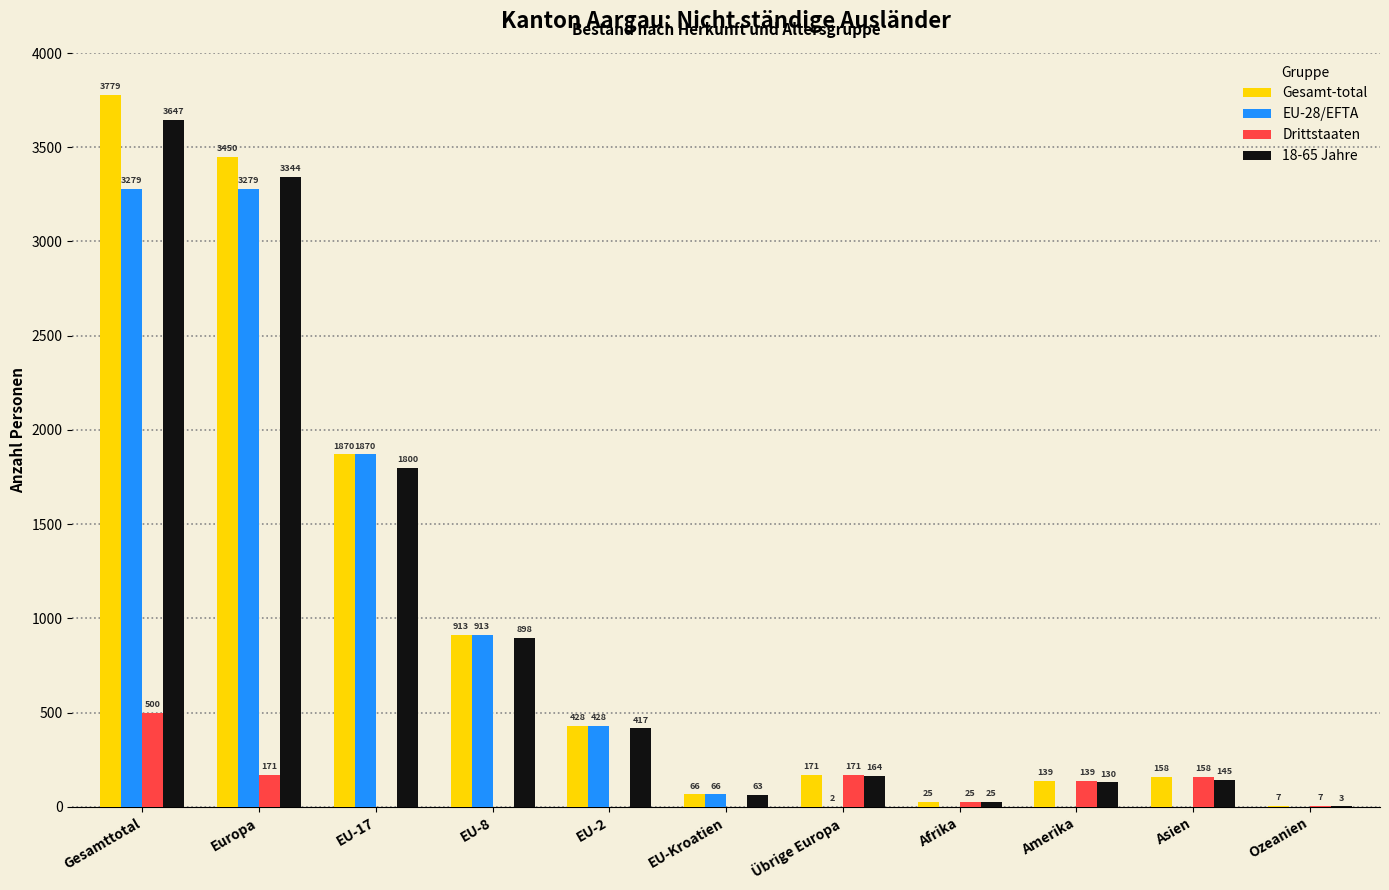

Which label corresponds to the largest value in the chart?

Gesamttotal